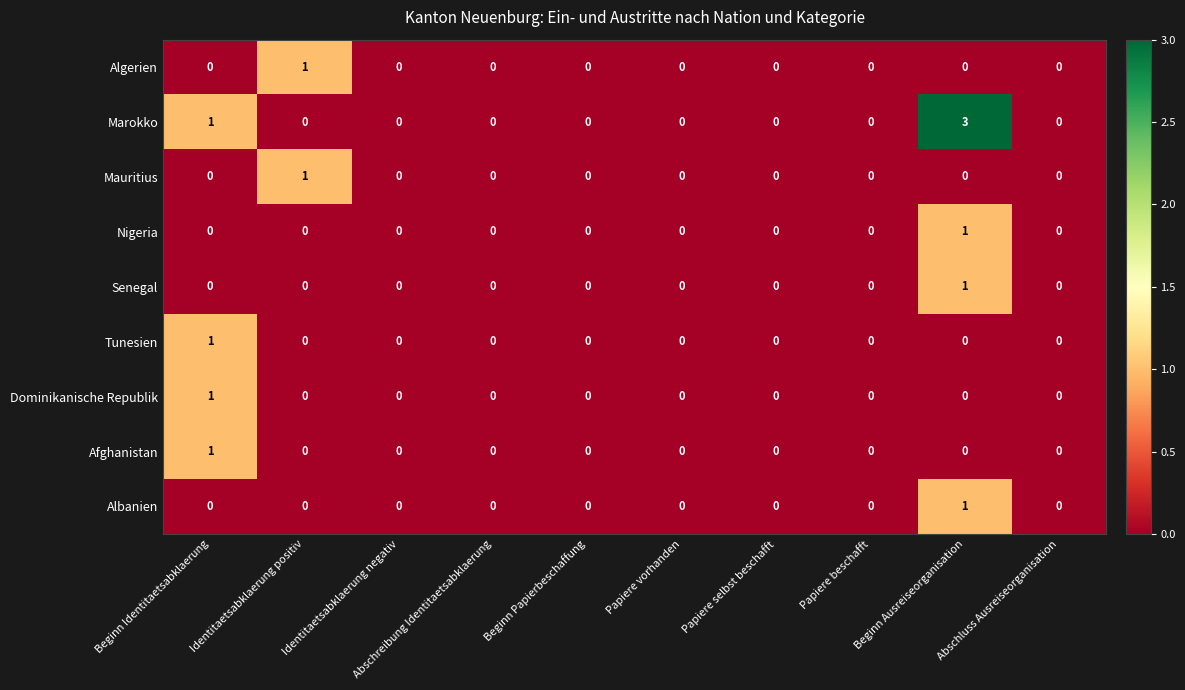

Is it true that Nigeria equals 0 at Papiere beschafft?

True